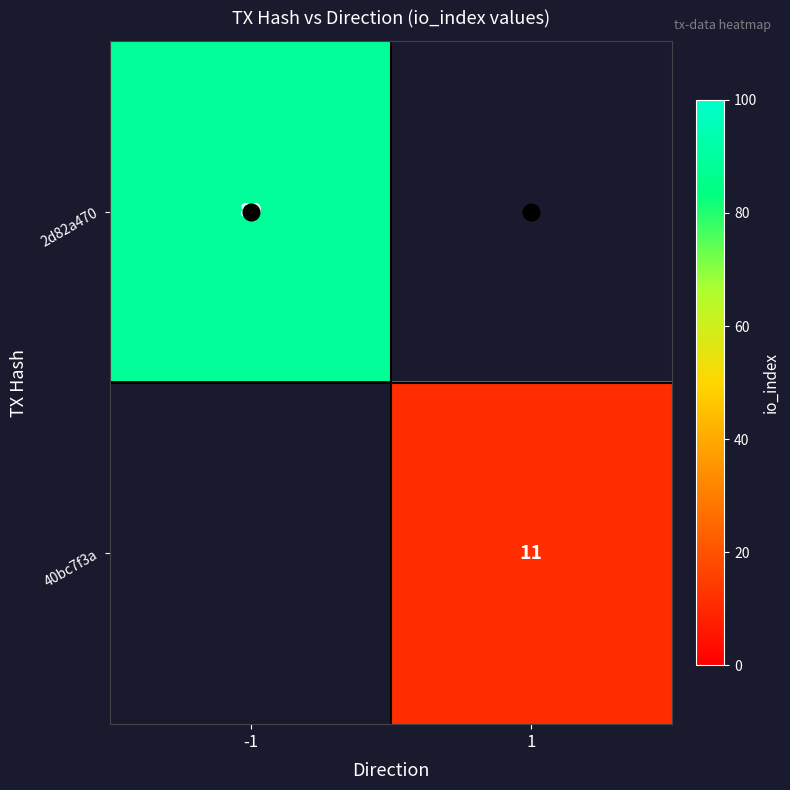

Count the number of data series in this chart.

2